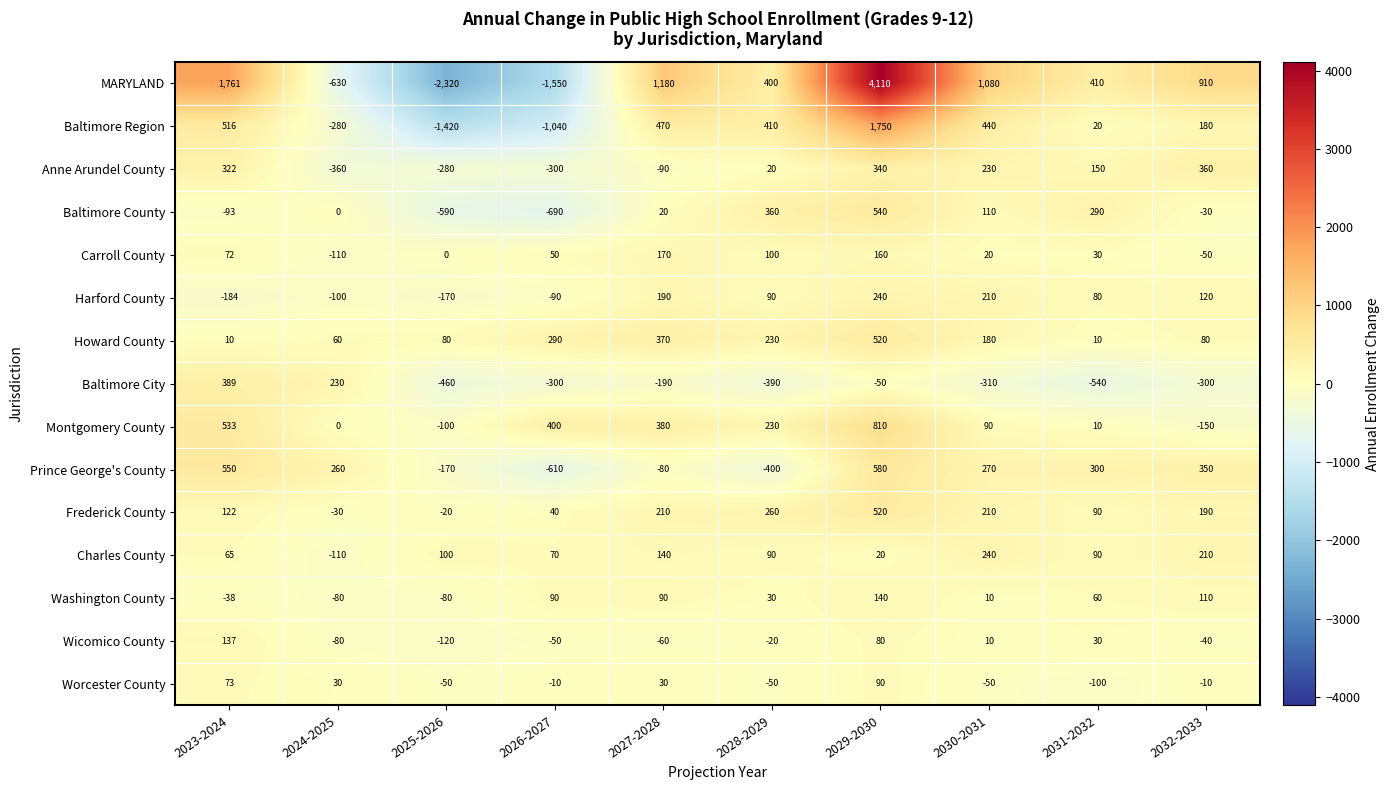

At which label does Worcester County first exceed -10?

2023-2024